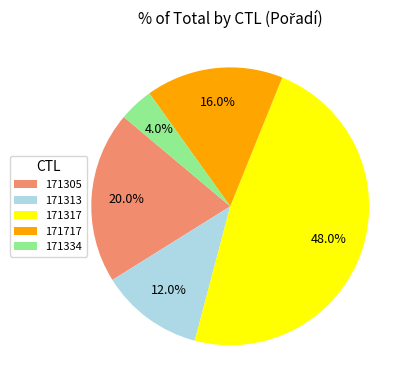

To the nearest percent, what portion does 171717 represent?

16%